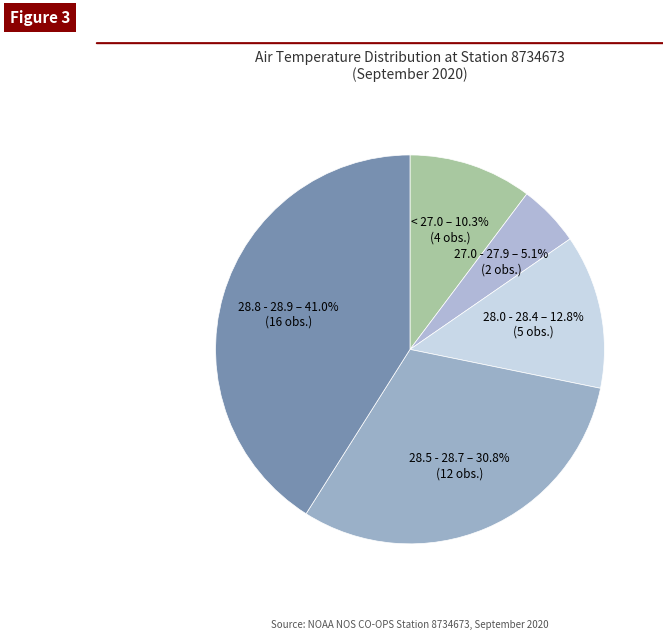

Which has a higher value, 28.0 - 28.4 or 28.8 - 28.9?

28.8 - 28.9